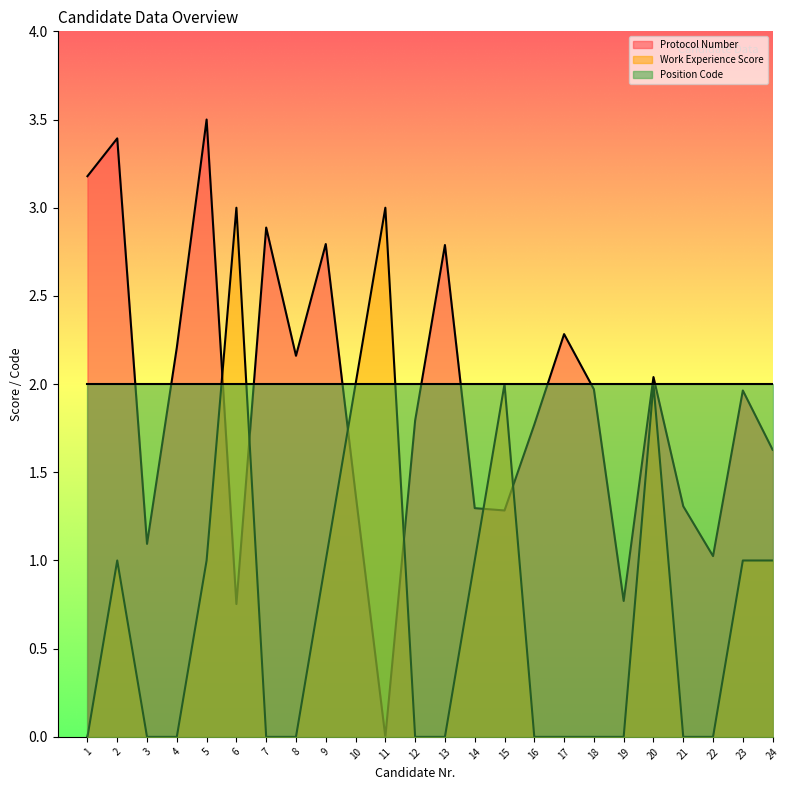

Does the chart have visible grid lines?

No